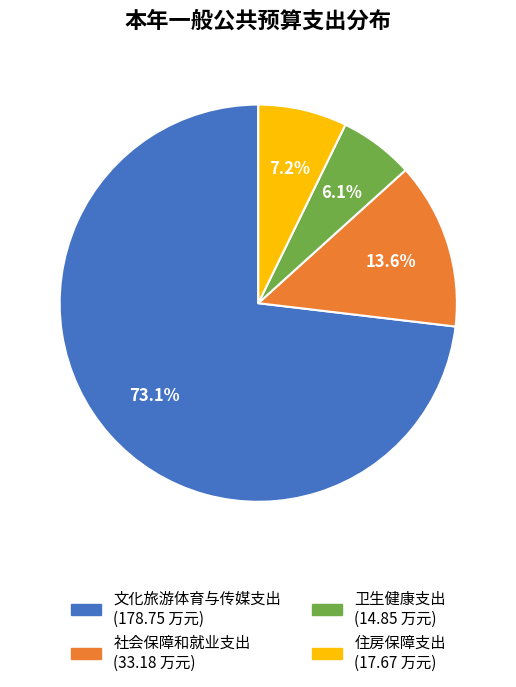

Rank the categories by value from lowest to highest.

卫生健康支出, 住房保障支出, 社会保障和就业支出, 文化旅游体育与传媒支出